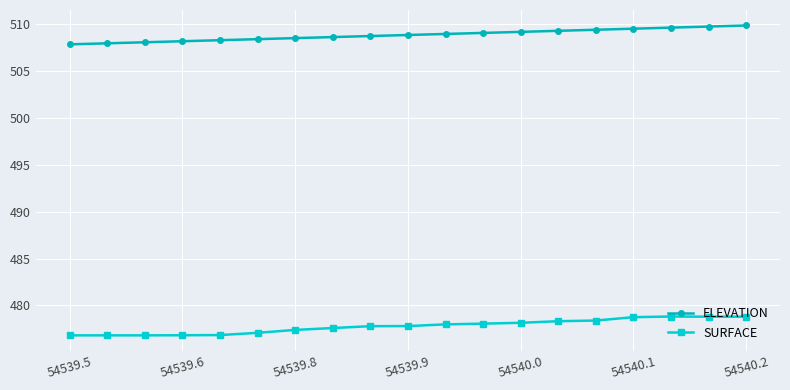

True or false: ELEVATION and SURFACE cross at least once.

False